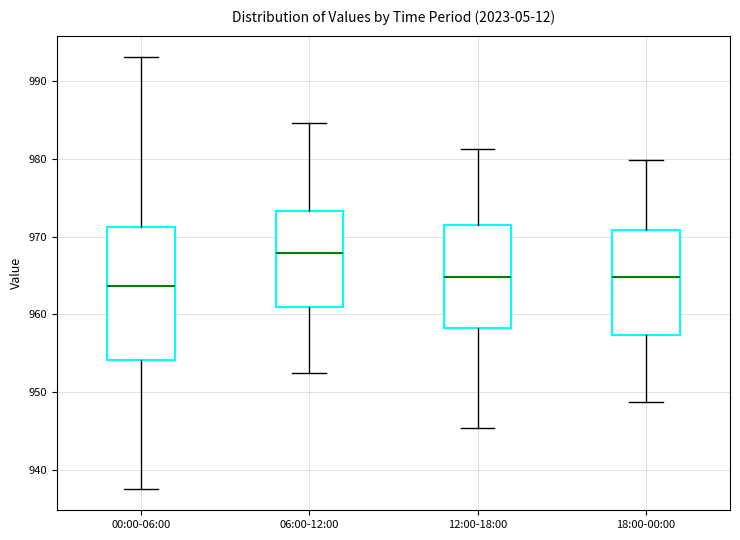

Where is the upper edge of the box for 06:00-12:00 on the y-axis? The values are not printed on the chart, so give them approximately, as read against the axis.

973